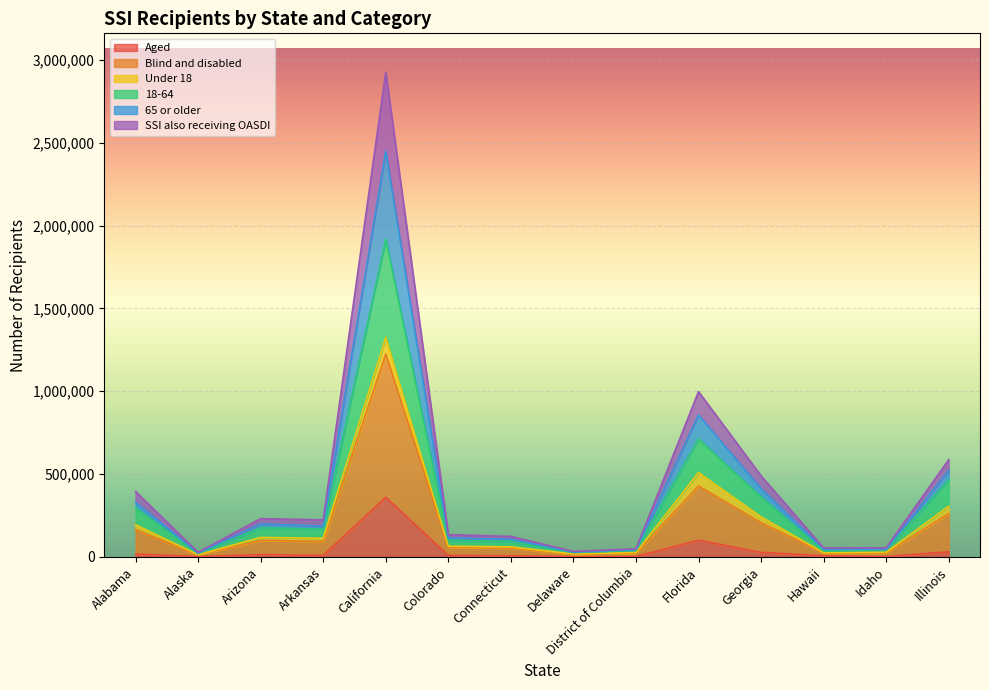

True or false: 65 or older has a value of 612181 at Alabama.

False